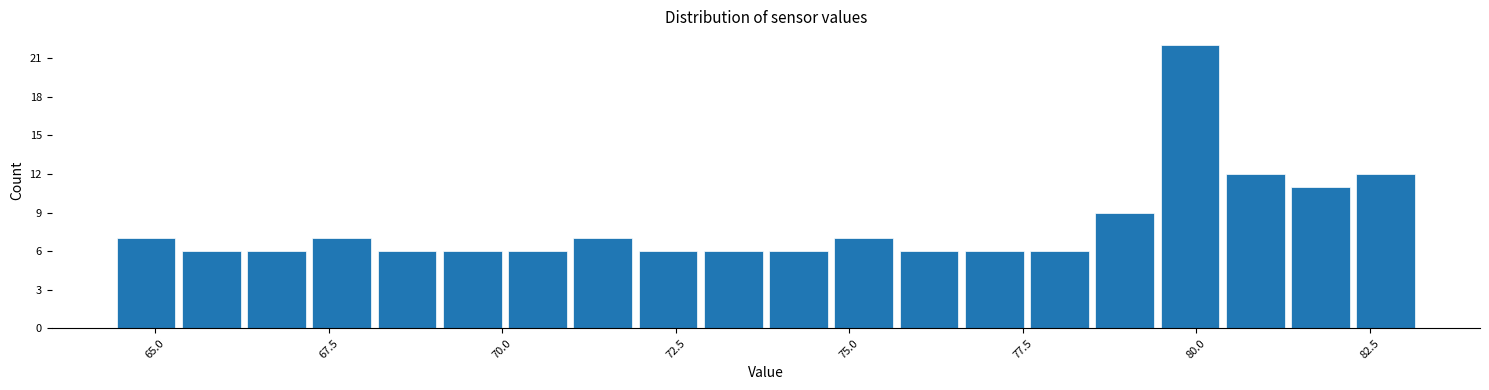

Read against the x-axis, roughly where is the centre of the tallest bar?

80.0